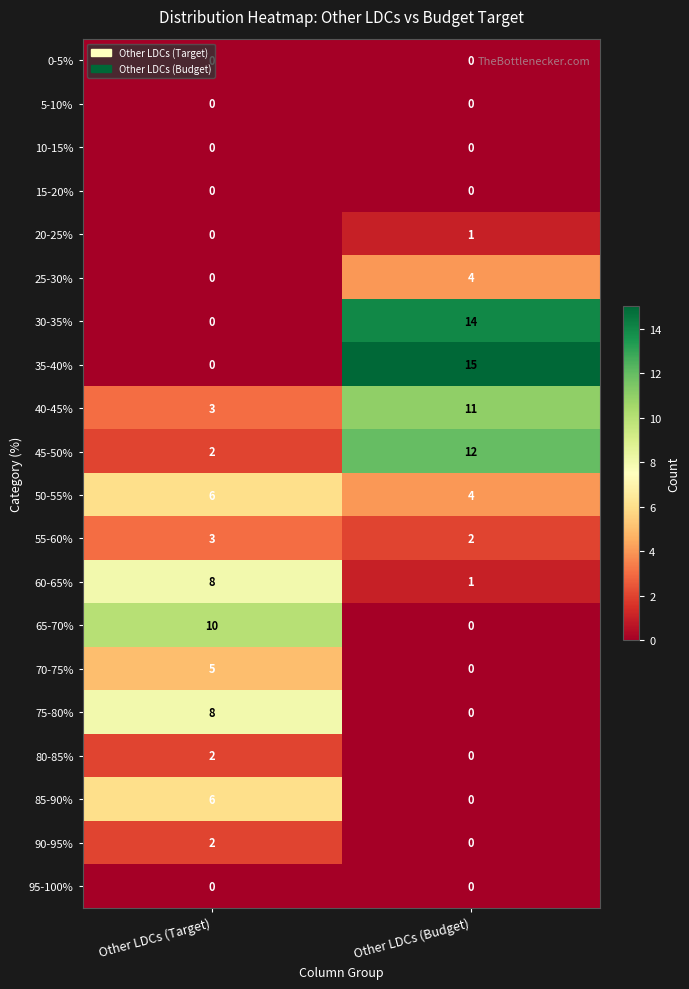

True or false: 45-50% has a value of 12 at Other LDCs (Budget).

True